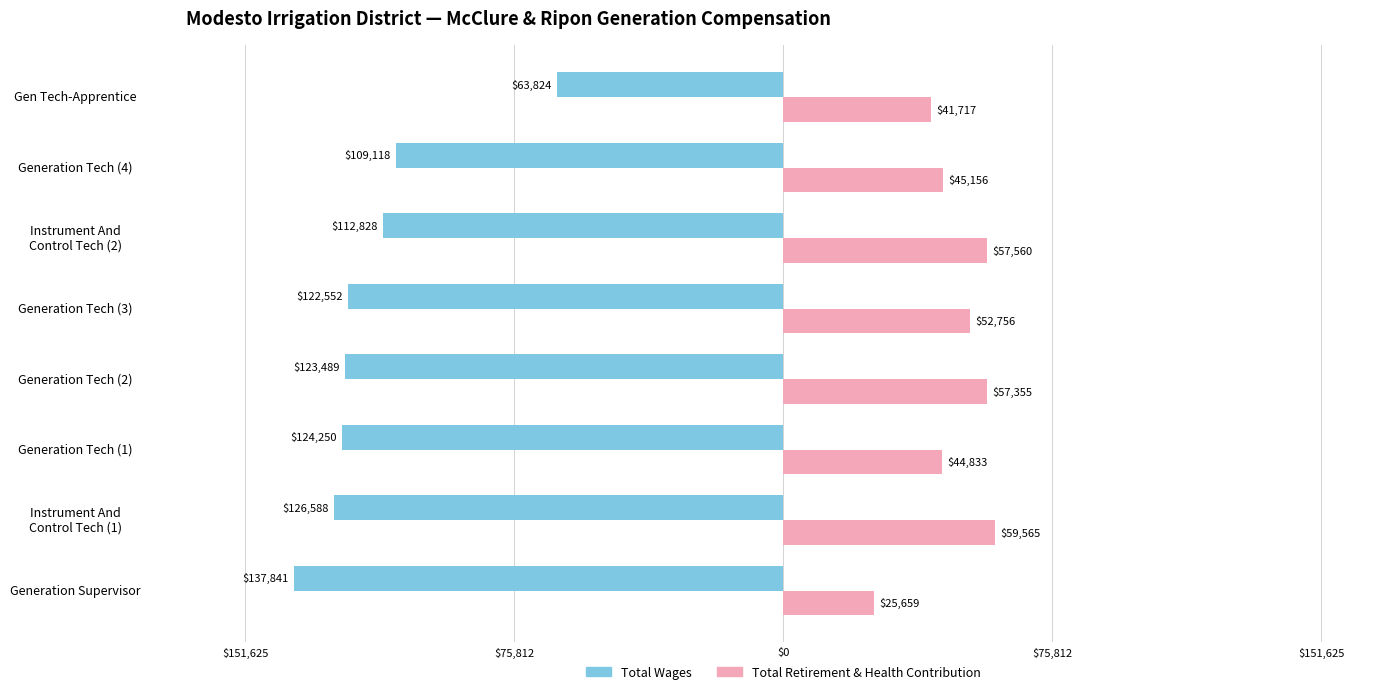

What are all the series names shown in the legend?

Total Wages, Total Retirement & Health Contribution